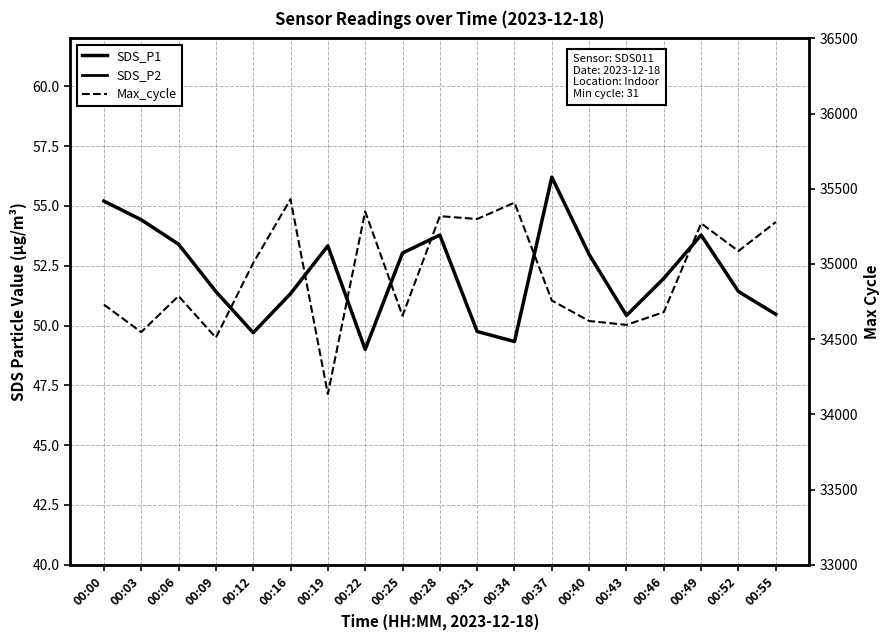

Reading left to right, transcribe all the data shown in this chart.

SDS_P1: 55.2	54.4	53.4	51.4	49.7	51.3	53.3	49.0	53.0	53.8	49.8	49.3	56.2	53.0	50.4	52.0	53.8	51.4	50.5
SDS_P2: 35.9	35.5	34.1	34.2	34.6	35.2	35.2	34.4	36.1	35.8	34.1	35.7	35.2	35.7	34.5	34.3	35.6	34.4	34.5
Max_cycle: 34730.0	34547.0	34787.0	34510.0	35006.0	35431.0	34135.0	35349.0	34656.0	35318.0	35299.0	35408.0	34757.0	34621.0	34595.0	34680.0	35270.0	35086.0	35279.0